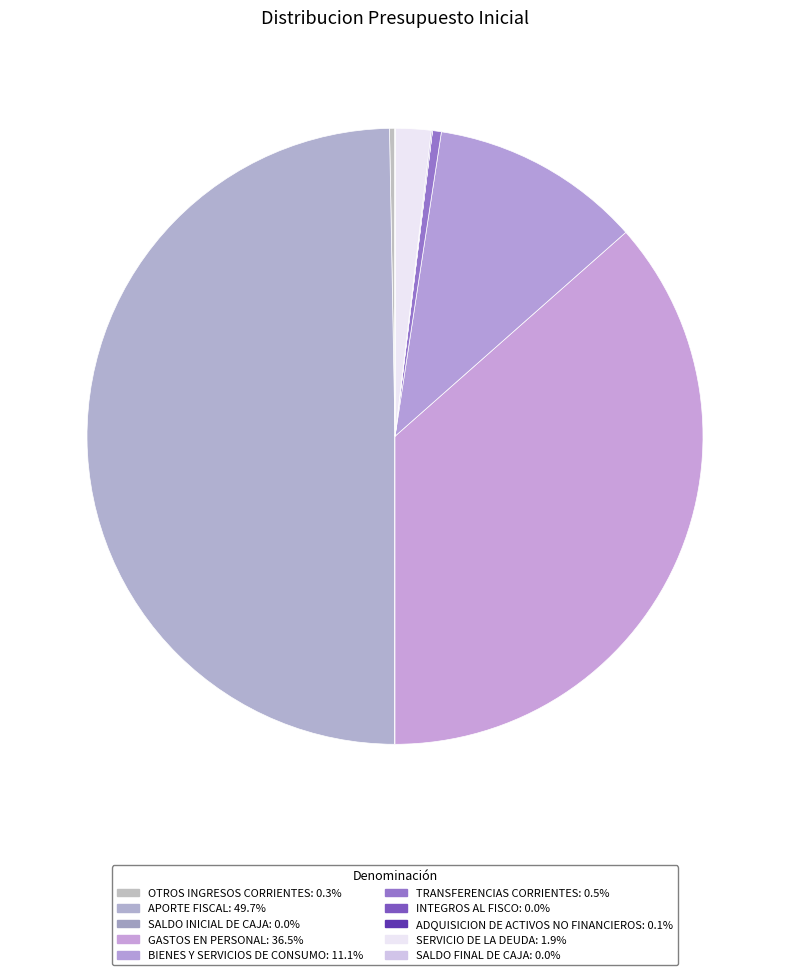

Combined, what portion of the pie is INTEGROS AL FISCO and APORTE FISCAL?

49.7%